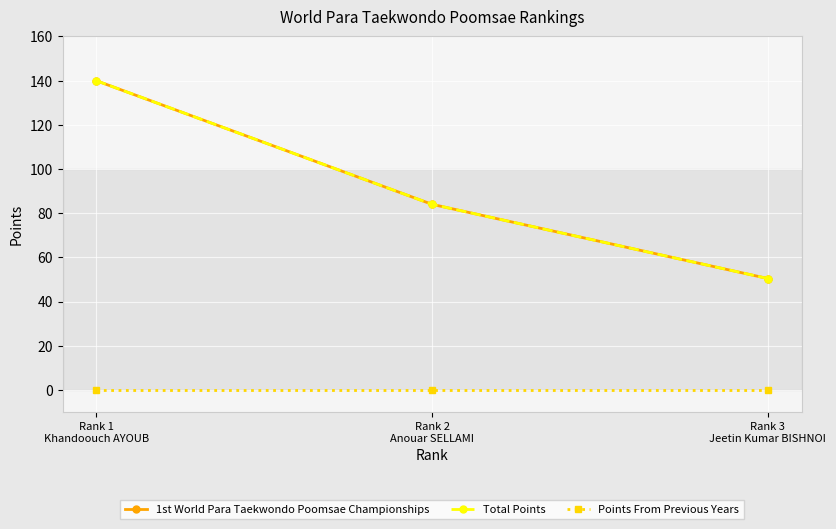

Between Rank 3
Jeetin Kumar BISHNOI and Rank 2
Anouar SELLAMI, which is larger?

Rank 2
Anouar SELLAMI